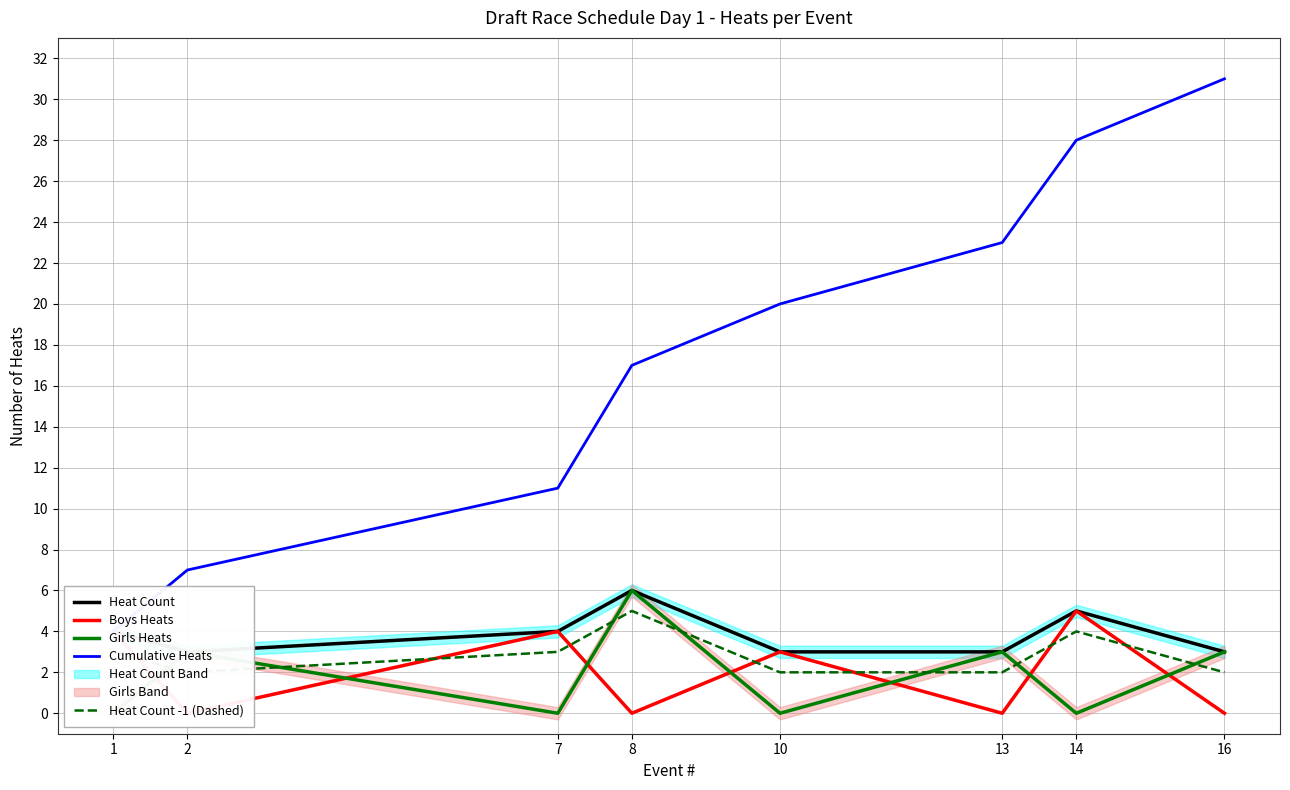

Which series has the largest total across all categories?

Cumulative Heats